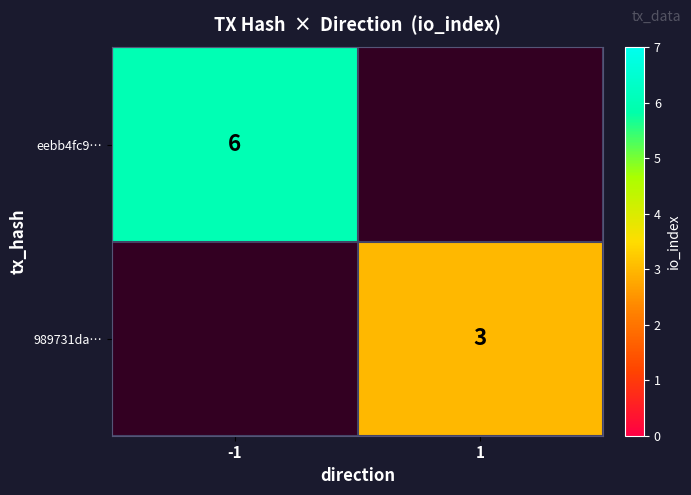

True or false: 989731da… has a value of 1 at 1.

False